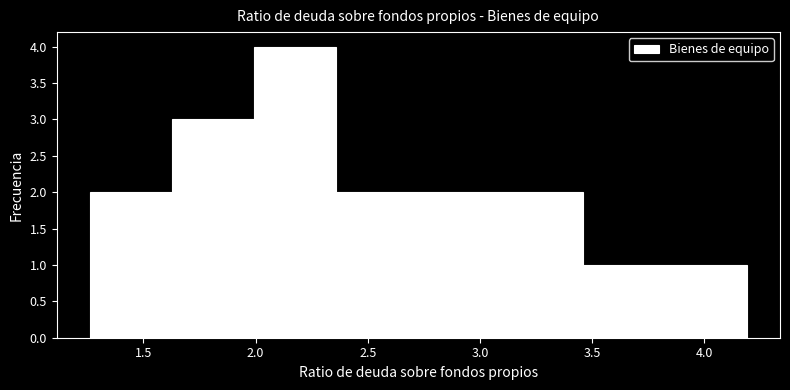

Reading left to right, transcribe this chart: for each bar, give the range it covers on the x-axis and its height. Neither the bar edges nor the heights are printed on the chart, so give them approximately, as read against the axes.

1.25 to 1.65: 2
1.65 to 2.00: 3
2.00 to 2.35: 4
2.35 to 2.75: 2
2.75 to 3.10: 2
3.10 to 3.45: 2
3.45 to 3.80: 1
3.80 to 4.20: 1